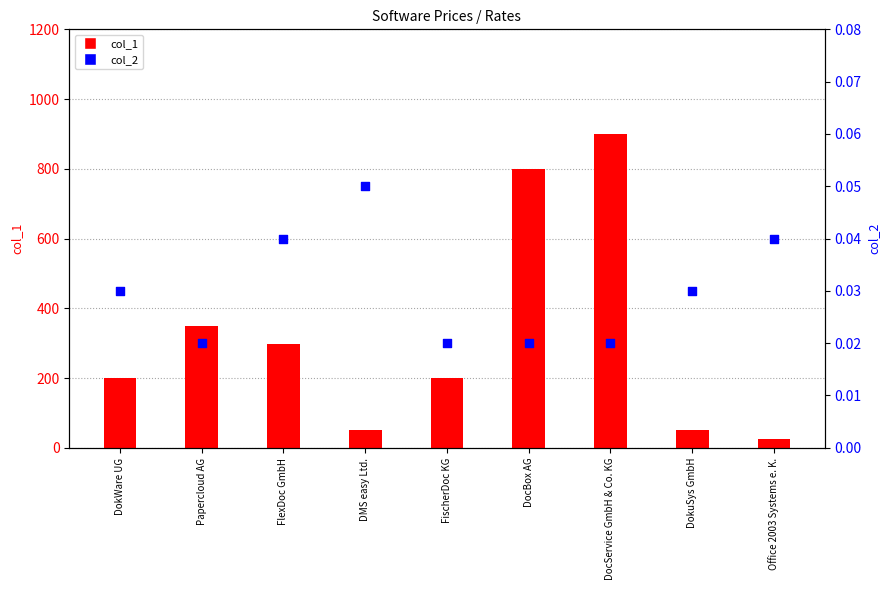

Which series contains the highest Y value?

col_1